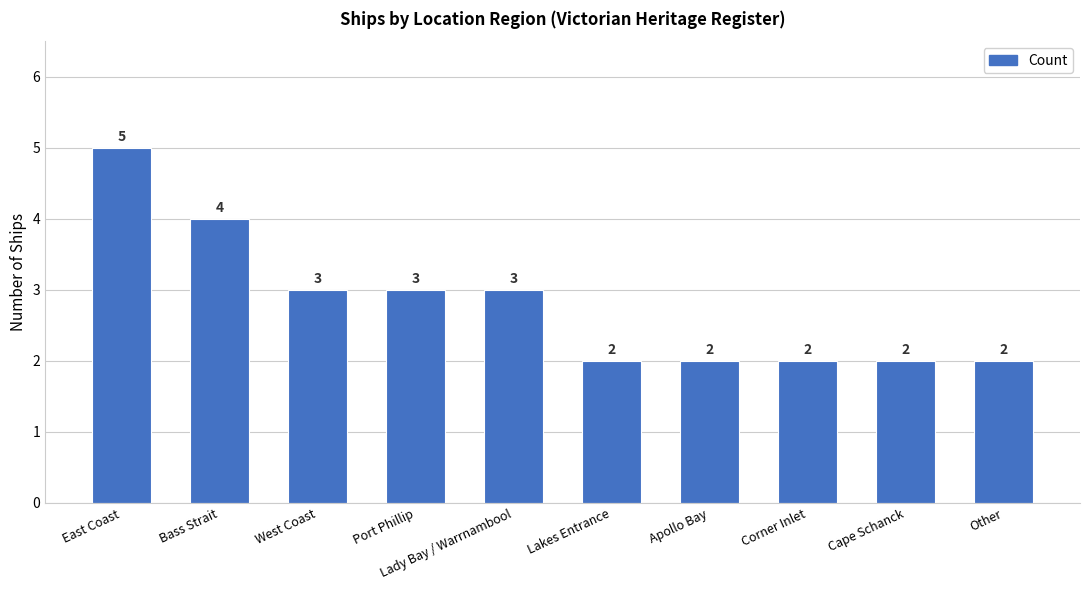

True or false: the data shows 5 at East Coast.

True